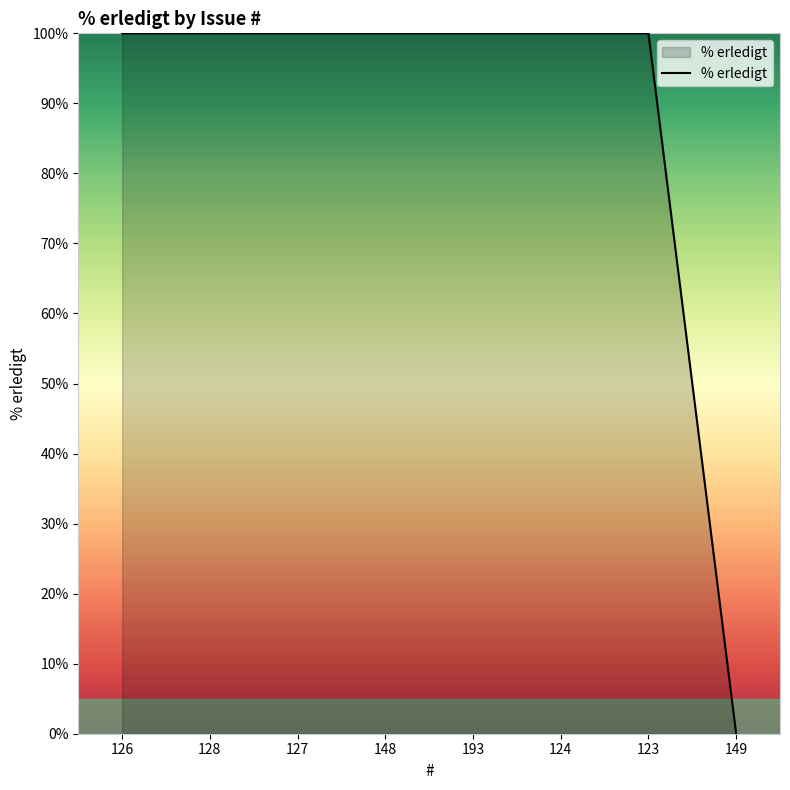

Which has a higher value, 149 or 128?

128